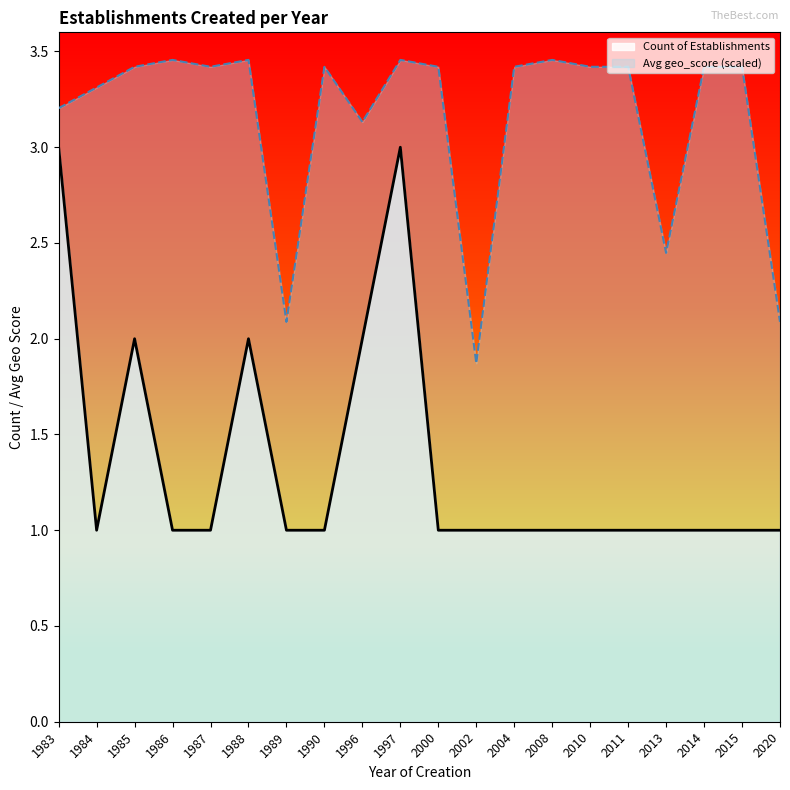

What is the difference between the highest and lowest values at 1986?

2.5